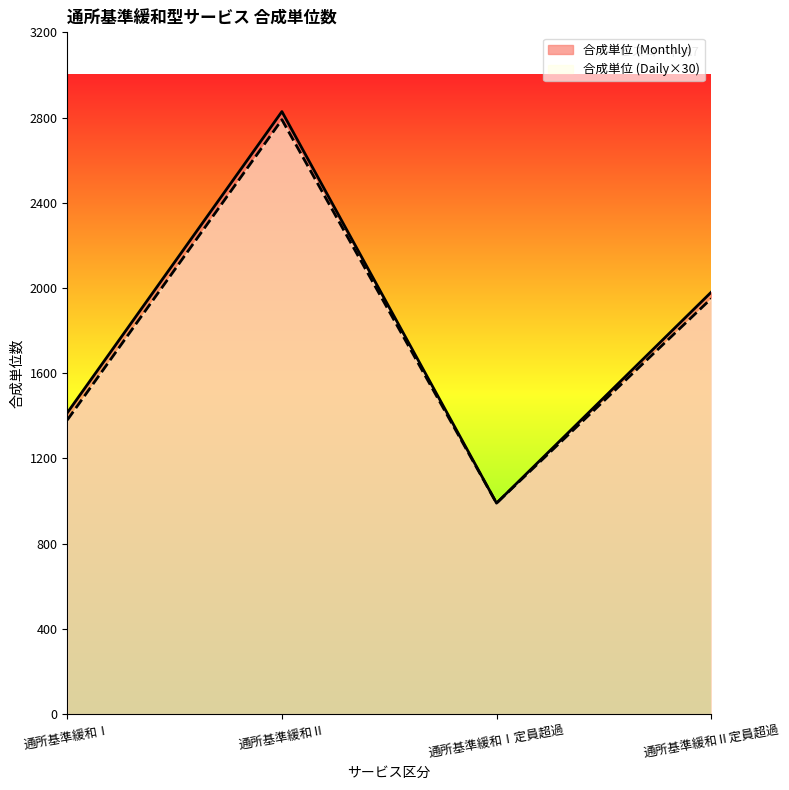

What are all the series names shown in the legend?

合成単位 (Monthly), 合成単位 (Daily×30)